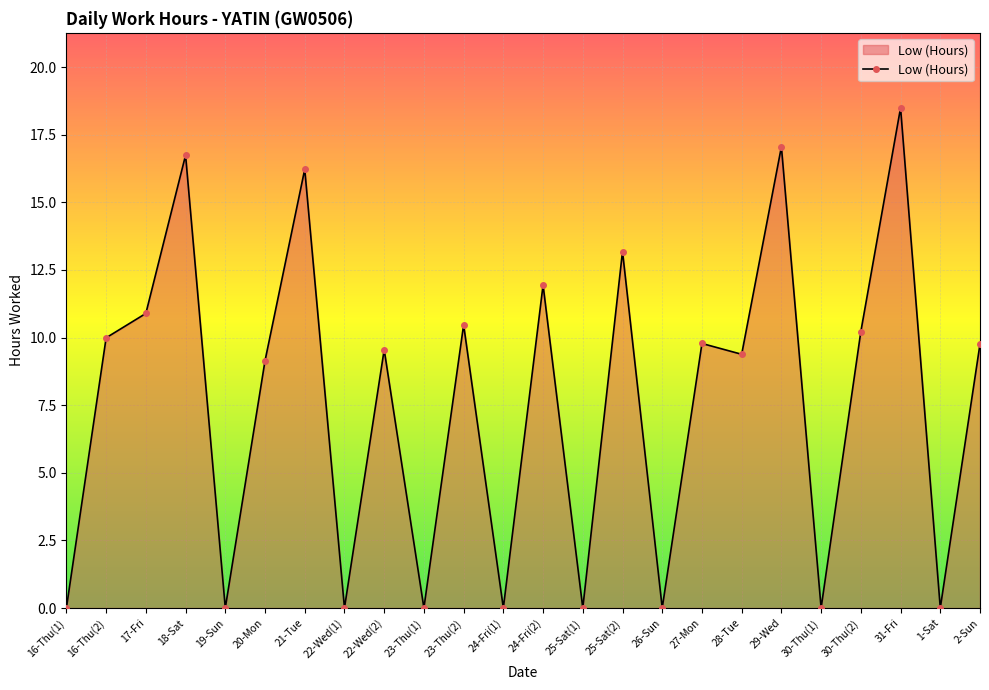

What is the greatest value displayed?

18.5